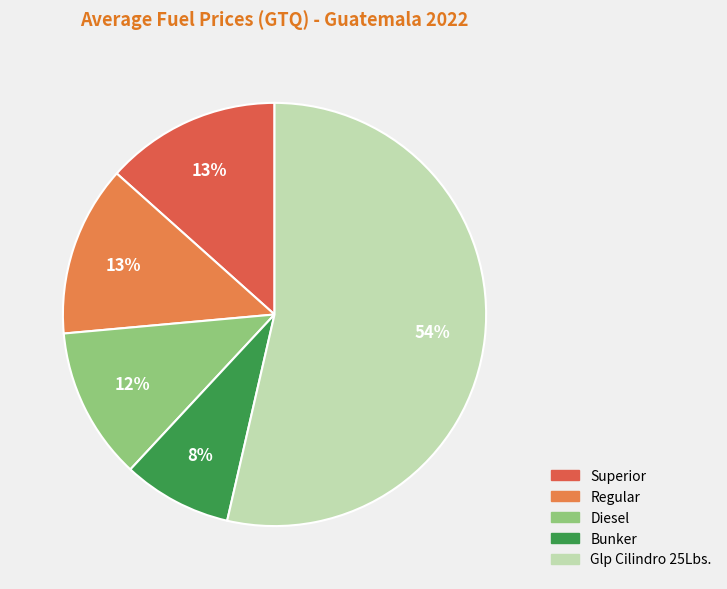

How many slices are in this pie chart?

5